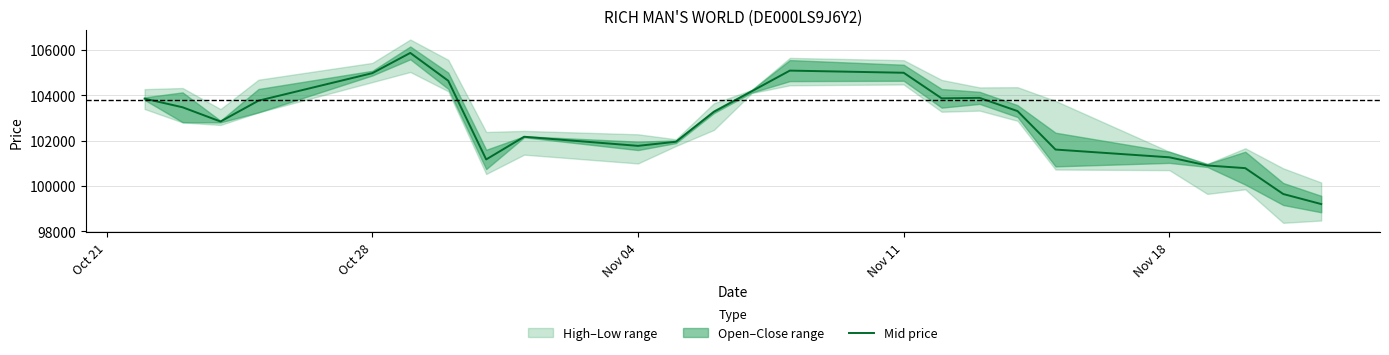

What is the highest value of the Mid price series?

105860.5